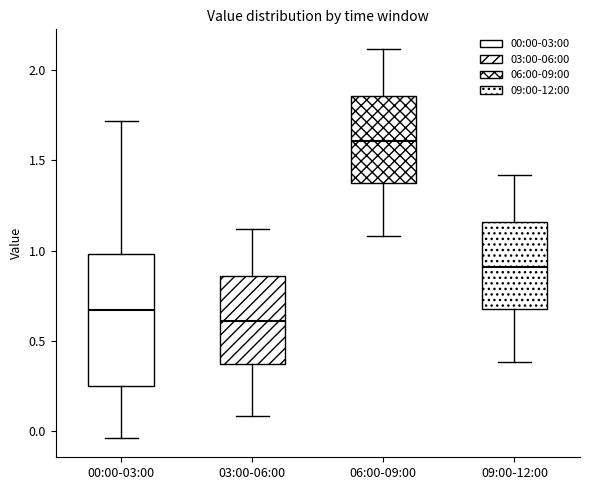

Which box has the lowest median line?

03:00-06:00